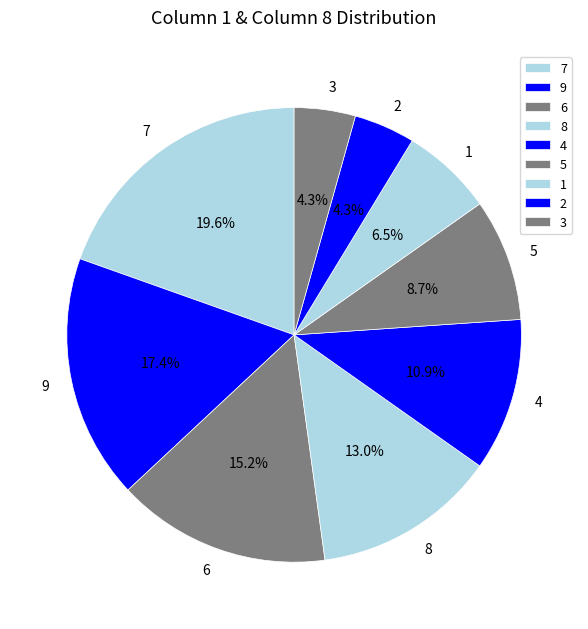

Count the number of slices in the pie.

9